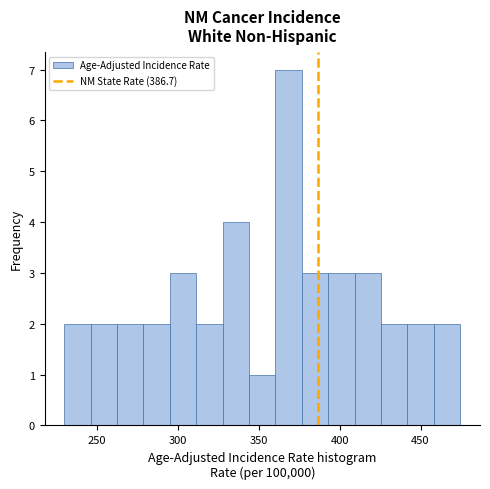

Read against the x-axis, roughly where is the centre of the tallest bar?

370